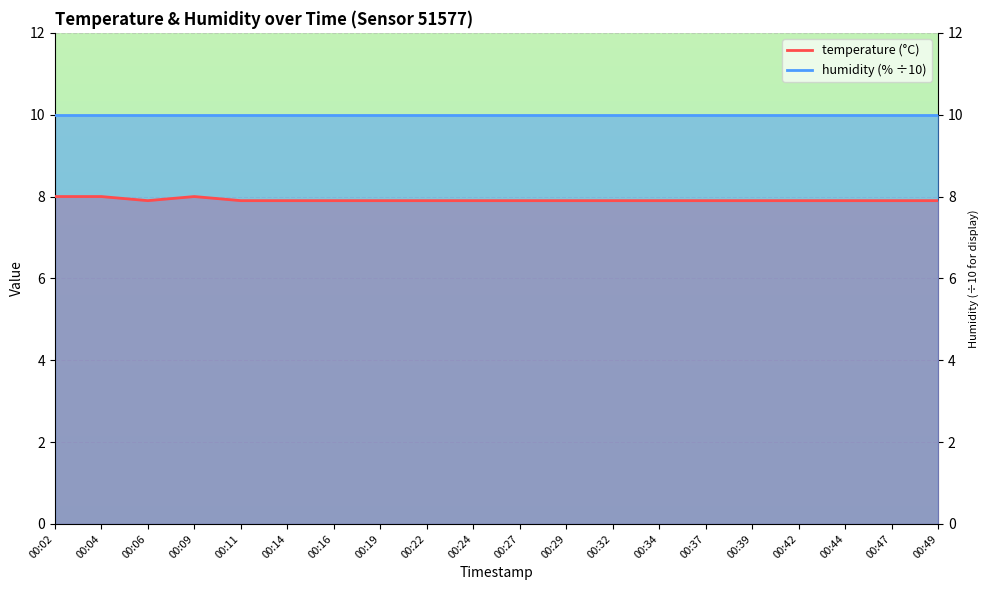

What is the value of the 5th point from the left?

7.9